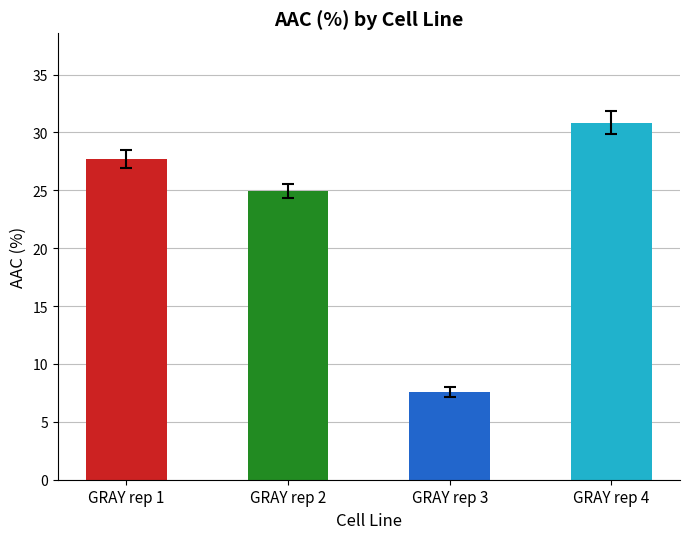

List the labels in order of value, largest first.

GRAY rep 4, GRAY rep 1, GRAY rep 2, GRAY rep 3